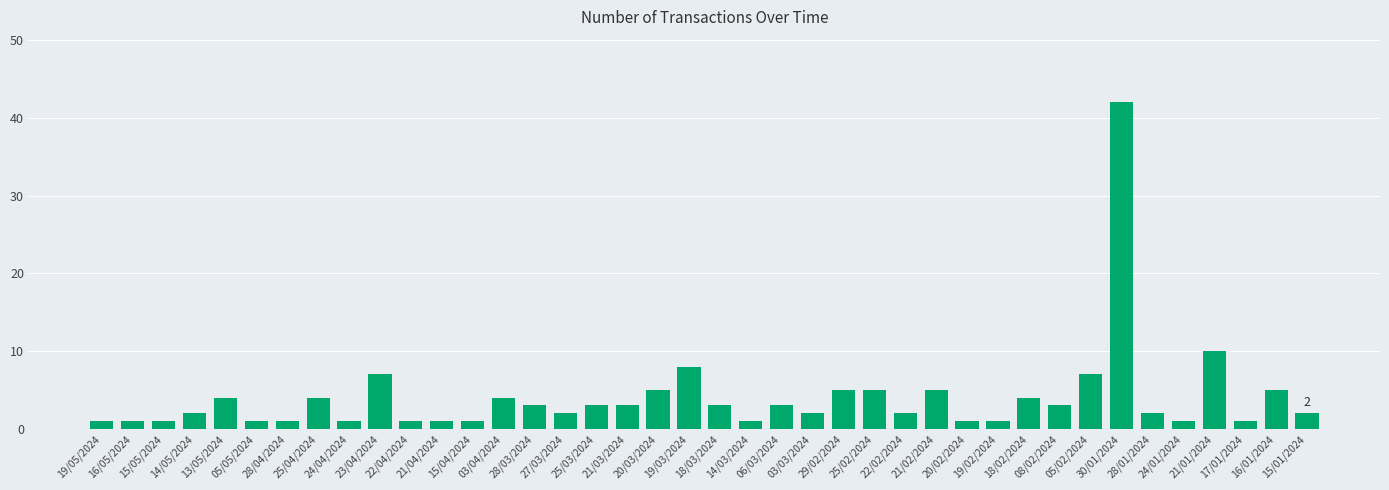

At which category does the chart reach its peak across all series?

30/01/2024